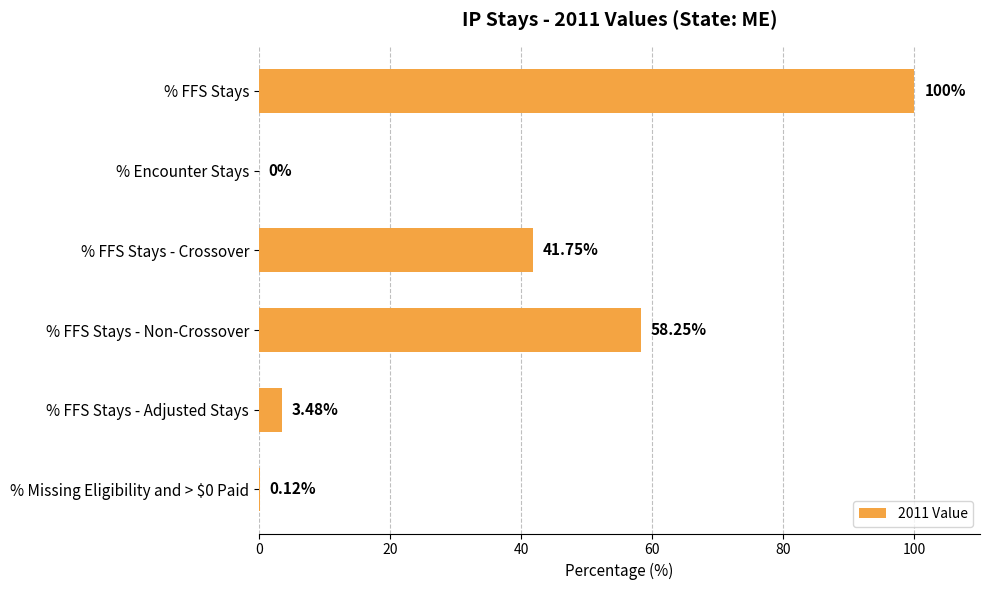

How many data points does each series have?

6